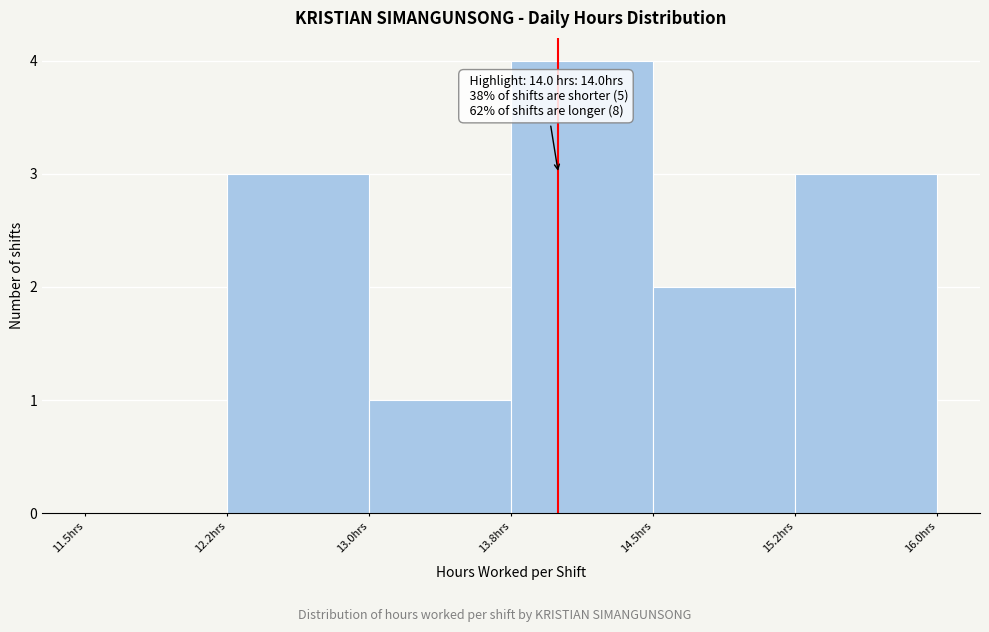

Reading left to right, list all the values displayed in this chart.

11.5hrs=0	12.2hrs=3	13.0hrs=1	13.8hrs=4	14.5hrs=2	15.2hrs=3